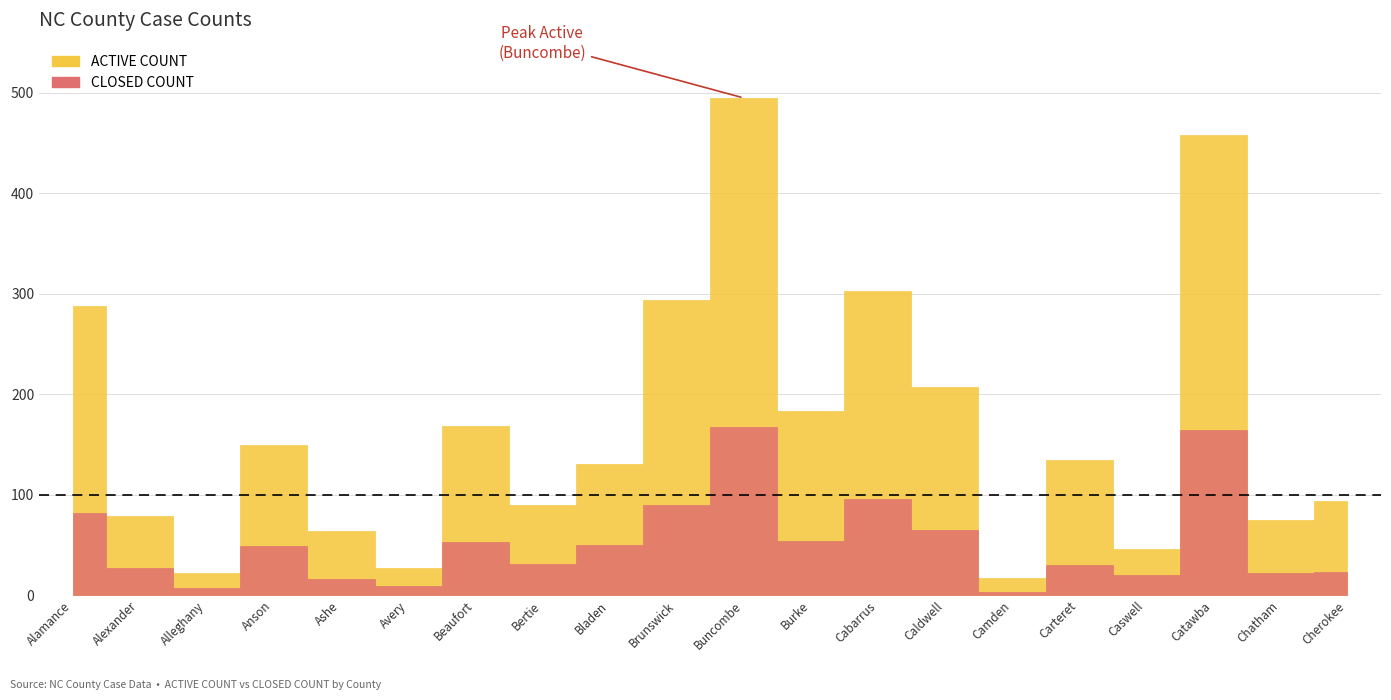

Is it true that ACTIVE COUNT equals 32 at Bertie?

False